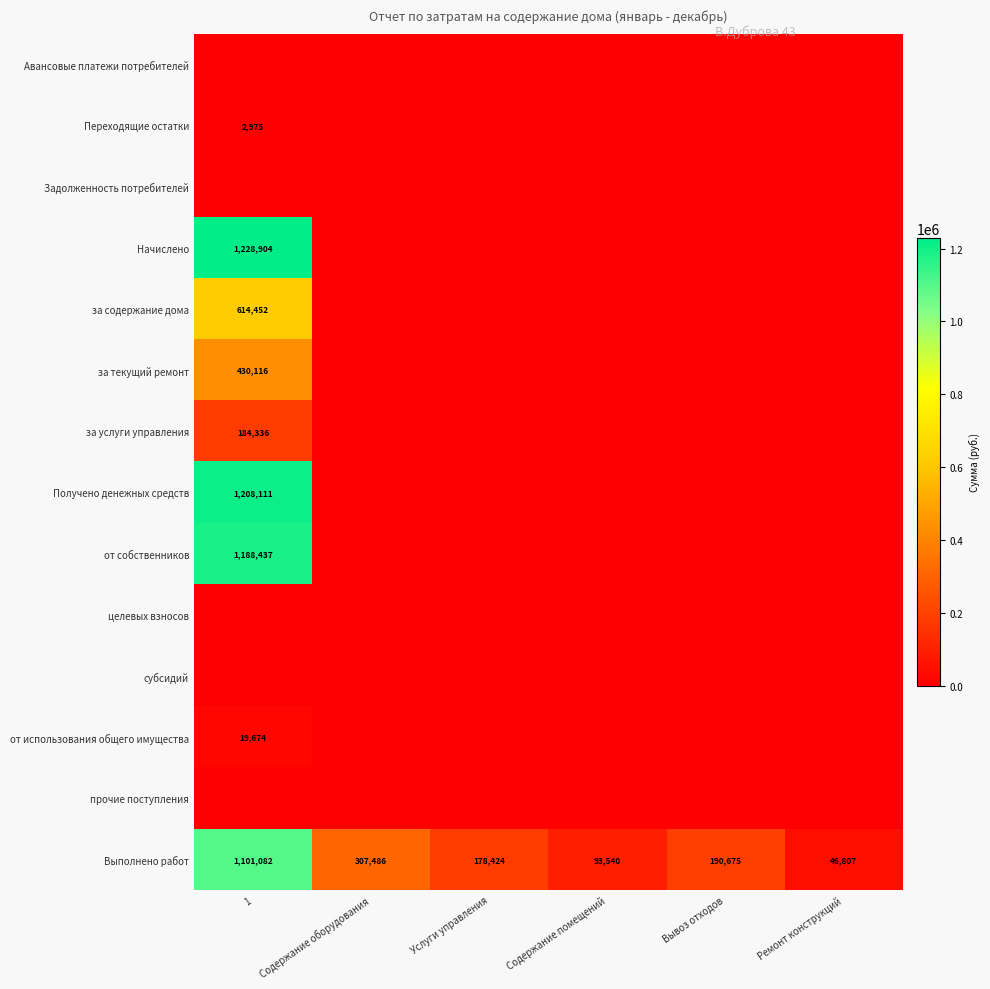

What is the average value of the Выполнено работ series?

319669